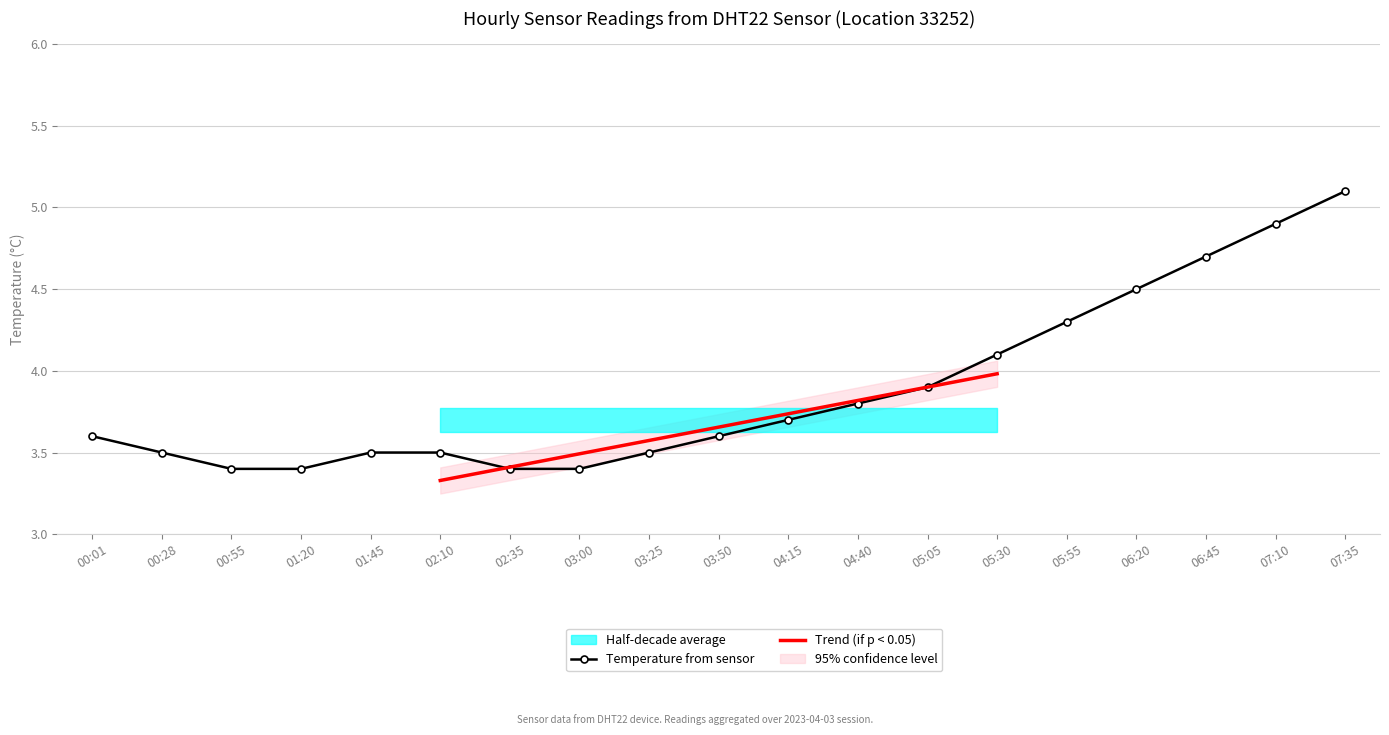

Between 05:55 and 01:20, which is larger?

05:55